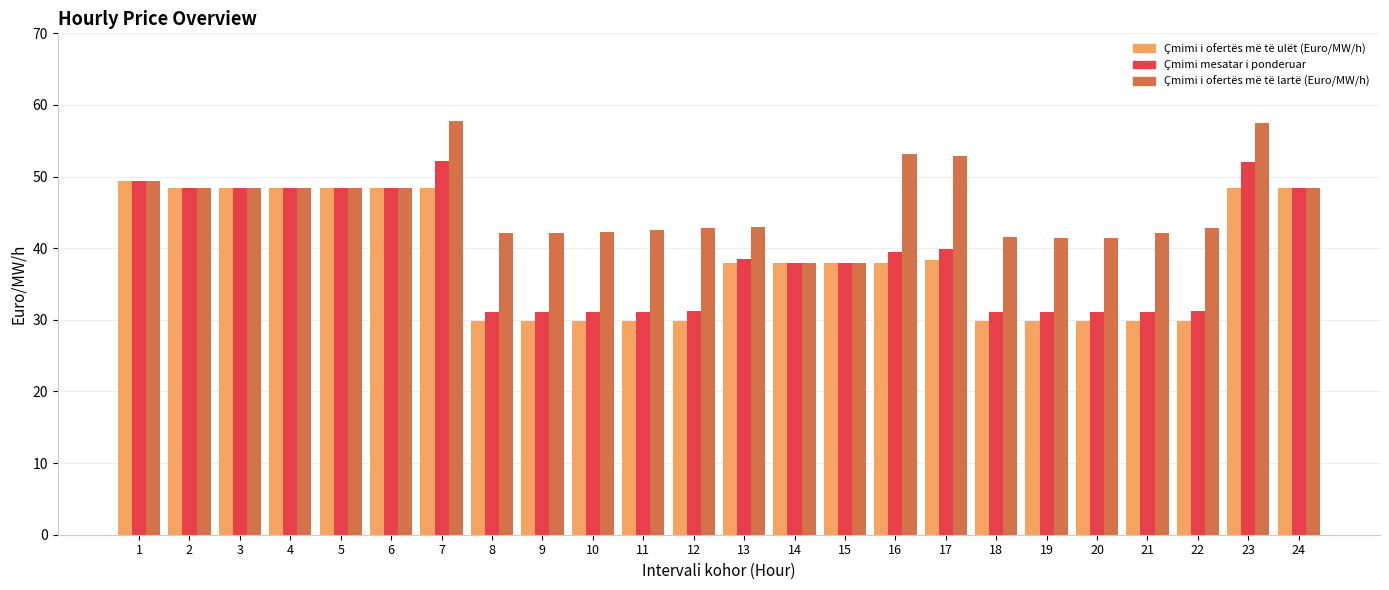

What is the total value across all series at 15?

113.9